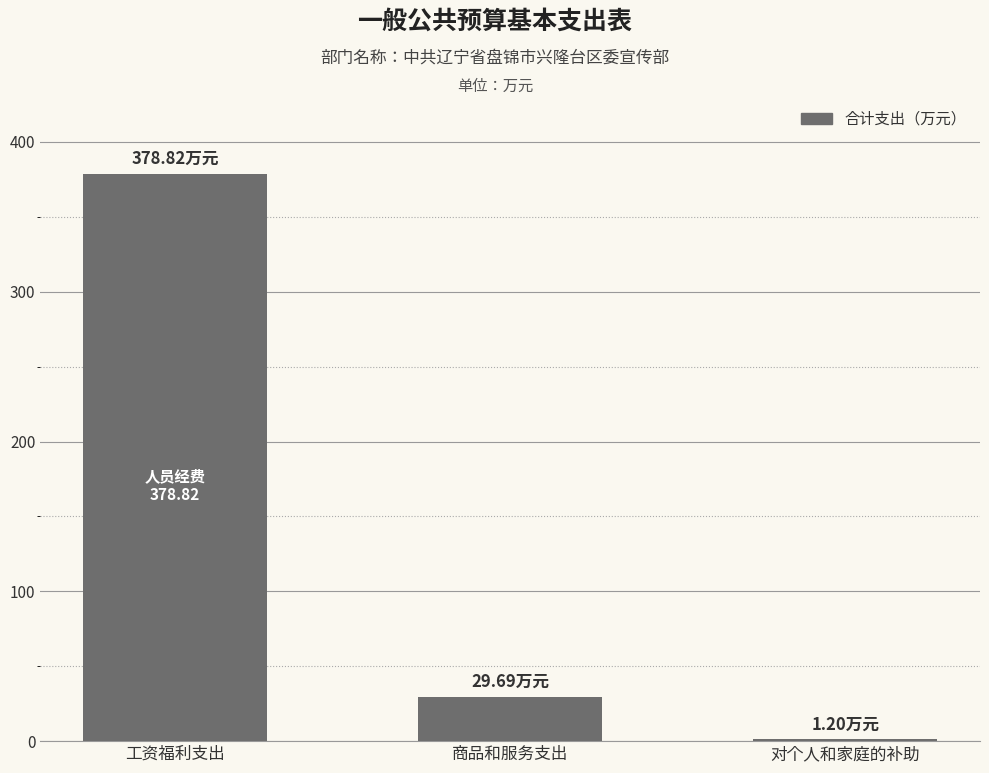

The chart shows a value of 601.6 at 工资福利支出. True or false?

False